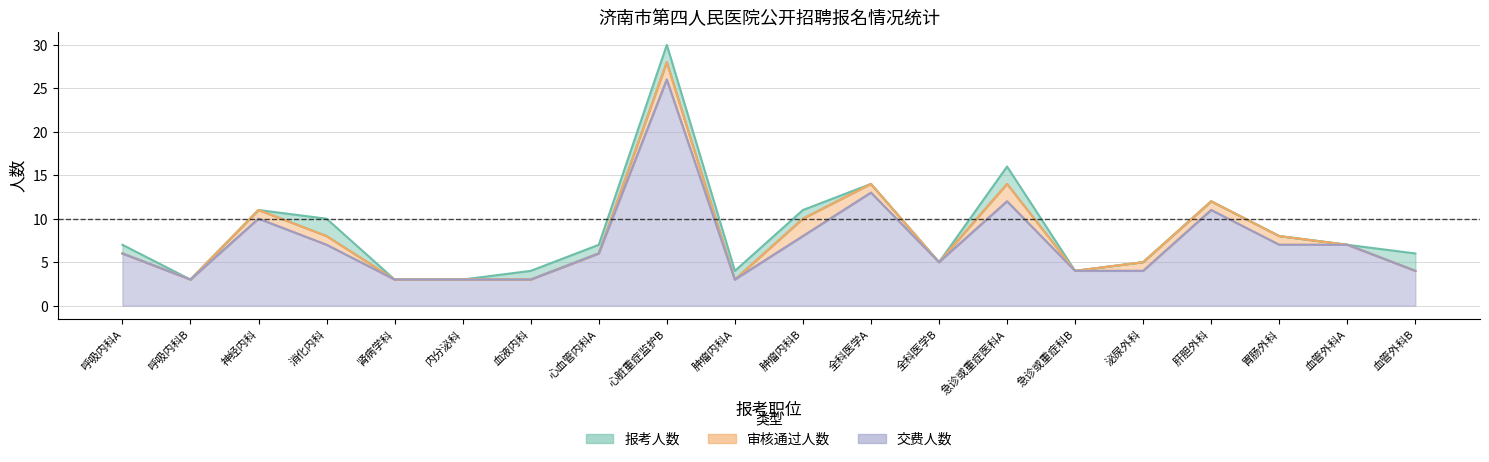

What is the label of the 20th point from the right?

呼吸内科A